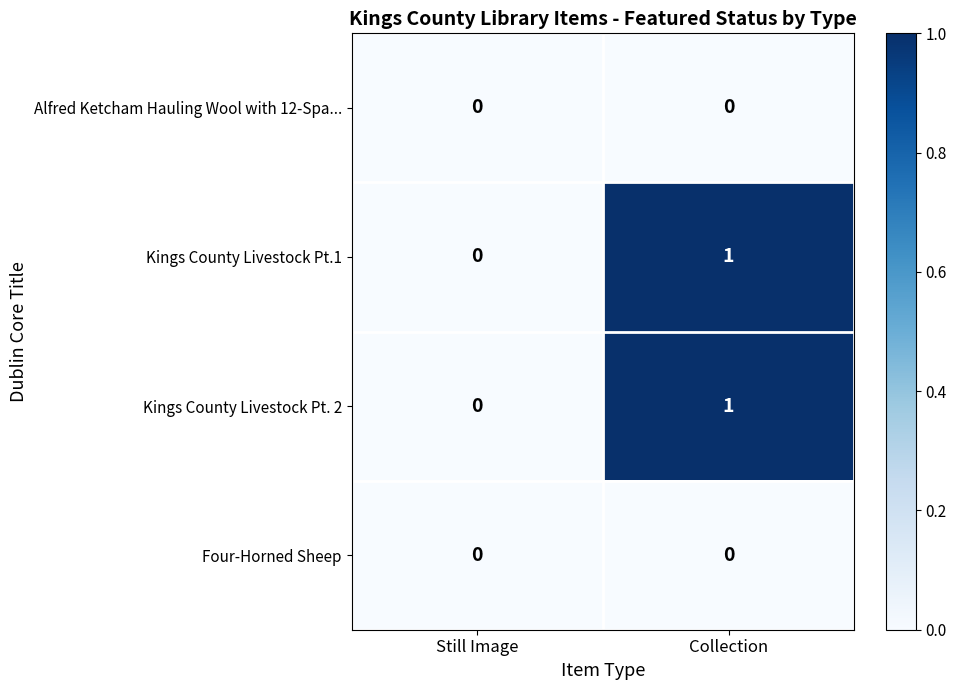

Reading left to right, transcribe all the data shown in this chart.

Alfred Ketcham Hauling Wool with 12-Spa...: Still Image=0	Collection=0
Kings County Livestock Pt.1: Still Image=0	Collection=1
Kings County Livestock Pt. 2: Still Image=0	Collection=1
Four-Horned Sheep: Still Image=0	Collection=0